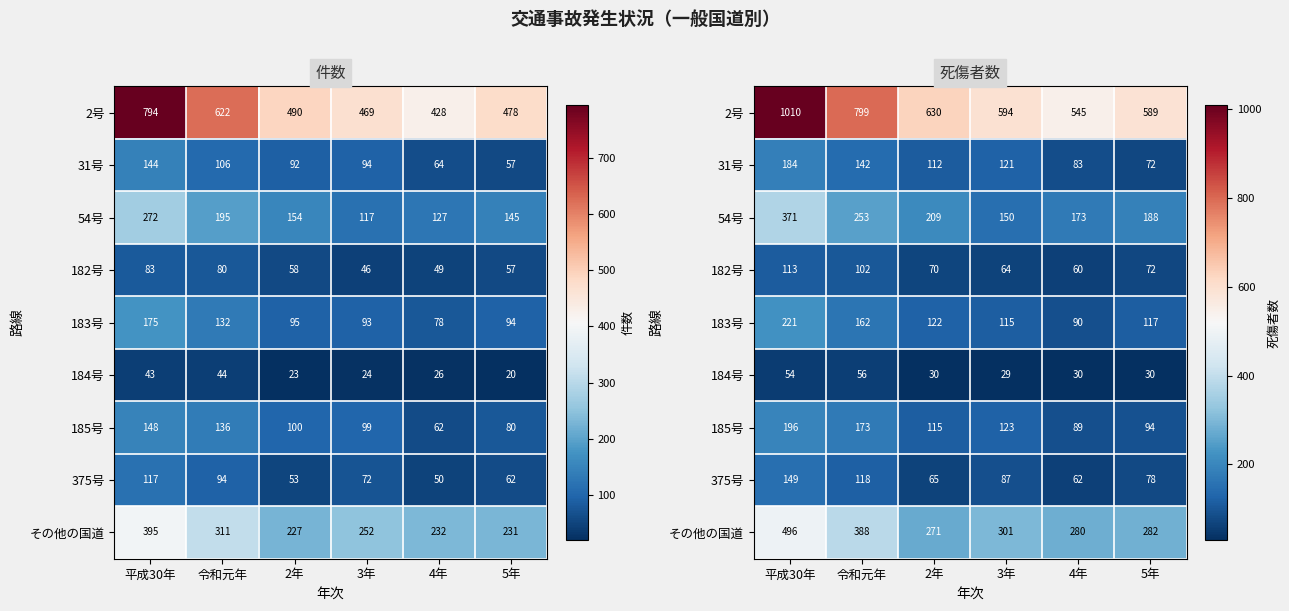

At which label does 184号 first exceed 30?

平成30年